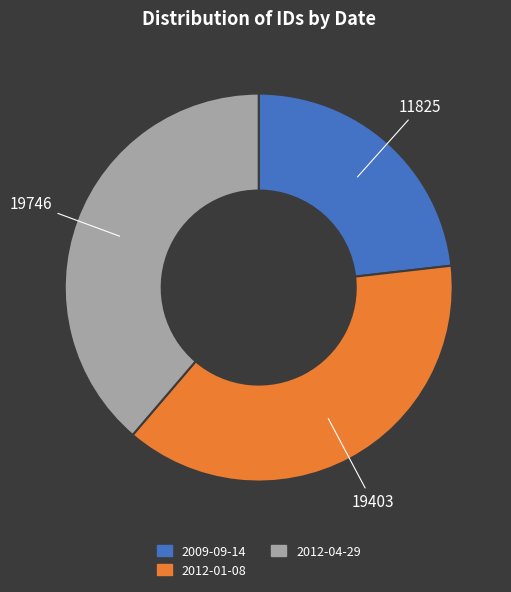

Which slice is the smallest?

2009-09-14